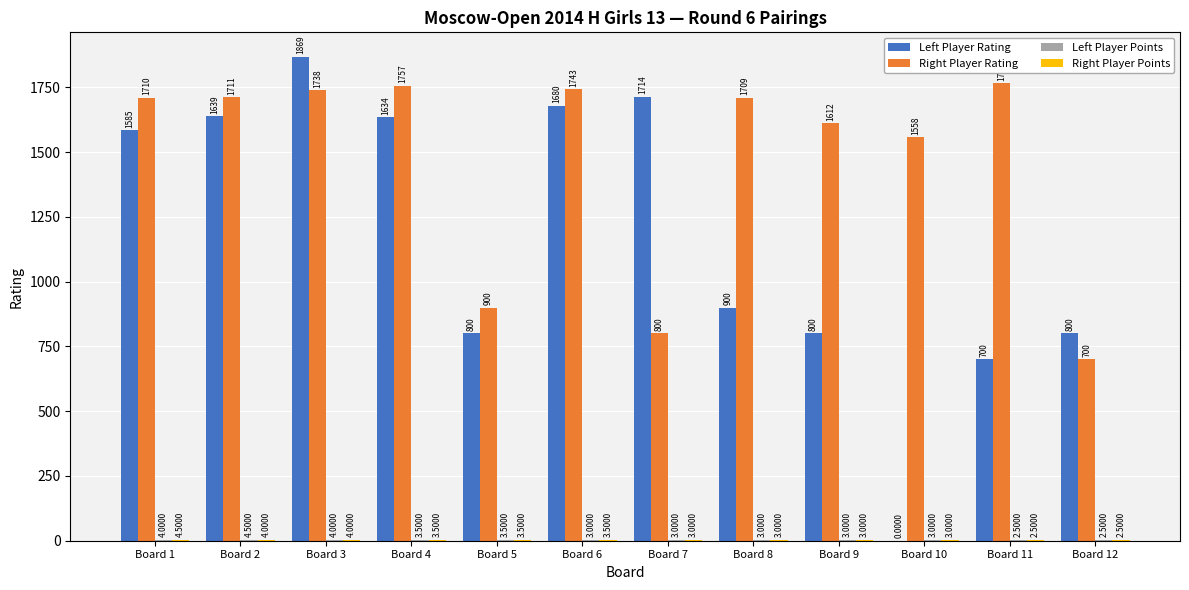

Are the bars horizontal?

No